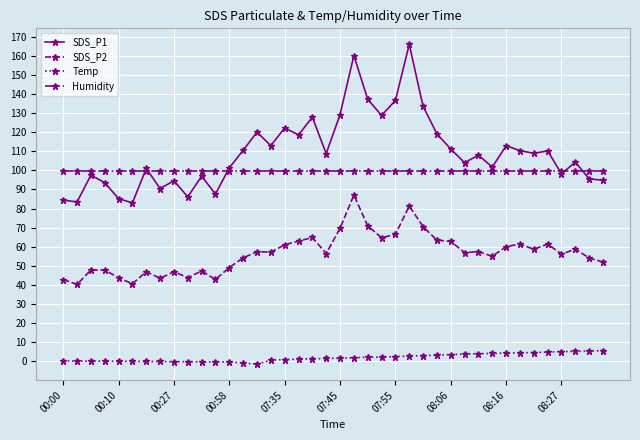

Rank the series by their maximum value, from highest to lowest.

SDS_P1, Humidity, SDS_P2, Temp